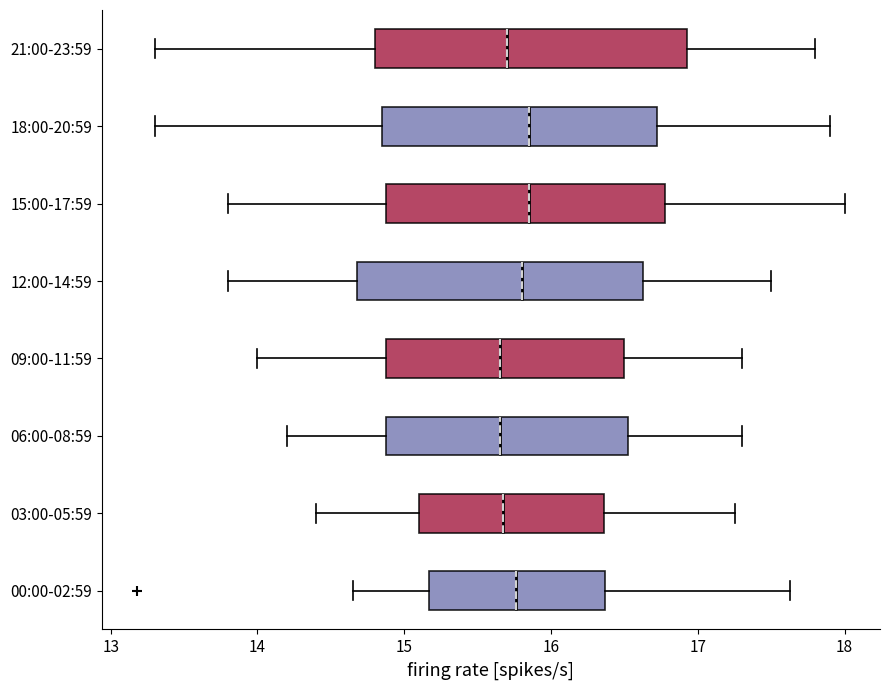

Reading bottom to top, read every box against the x-axis: the position of its median line, the range the box covers, and the ends of its whiskers. The values are not printed on the chart, so give them approximately, as read against the axis.

00:00-02:59: median 15.8, box 15.2 to 16.4, whiskers 14.7 to 17.6
03:00-05:59: median 15.7, box 15.1 to 16.4, whiskers 14.4 to 17.3
06:00-08:59: median 15.7, box 14.9 to 16.5, whiskers 14.2 to 17.3
09:00-11:59: median 15.7, box 14.9 to 16.5, whiskers 14.0 to 17.3
12:00-14:59: median 15.8, box 14.7 to 16.6, whiskers 13.8 to 17.5
15:00-17:59: median 15.9, box 14.9 to 16.8, whiskers 13.8 to 18.0
18:00-20:59: median 15.9, box 14.9 to 16.7, whiskers 13.3 to 17.9
21:00-23:59: median 15.7, box 14.8 to 16.9, whiskers 13.3 to 17.8